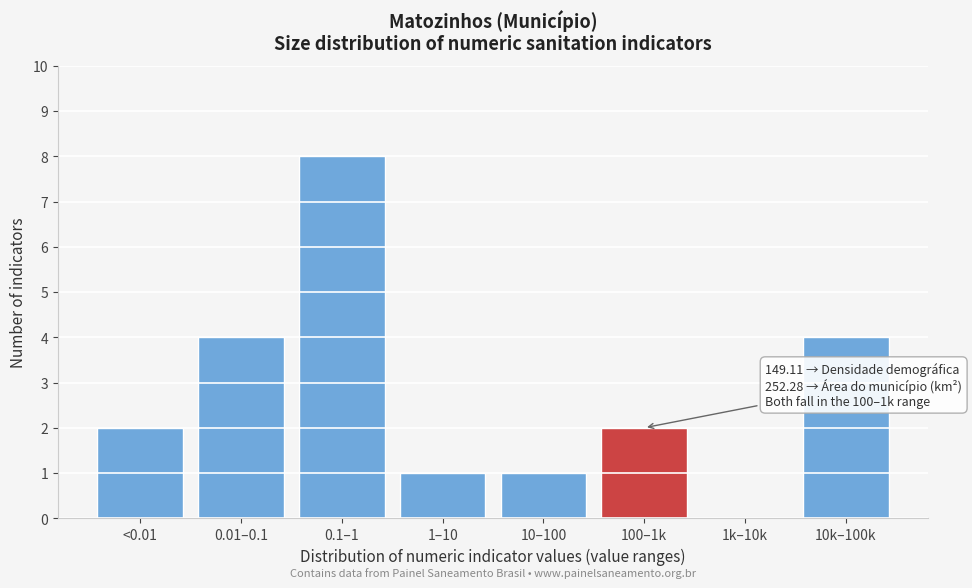

Reading left to right, list all the values displayed in this chart.

<0.01=2	0.01–0.1=4	0.1–1=8	1–10=1	10–100=1	100–1k=2	1k–10k=0	10k–100k=4